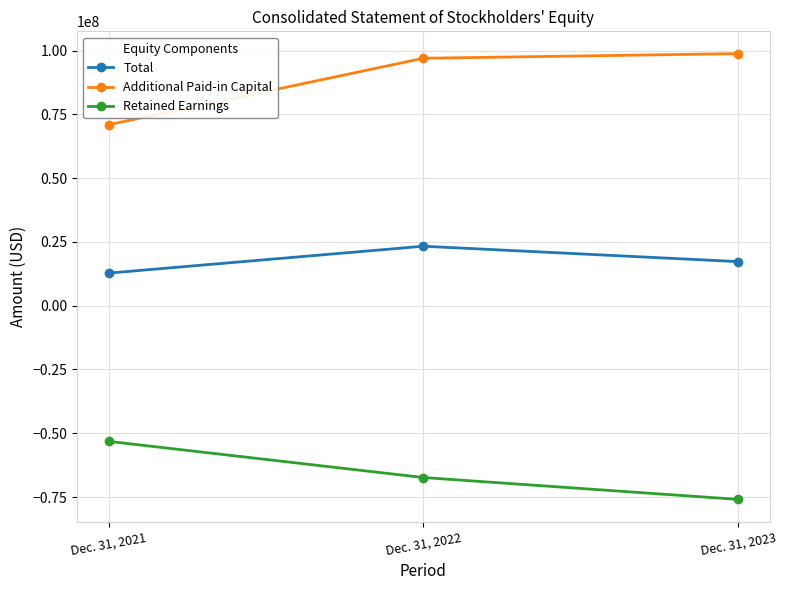

Is it true that Total equals 12774860 at Dec. 31, 2021?

True